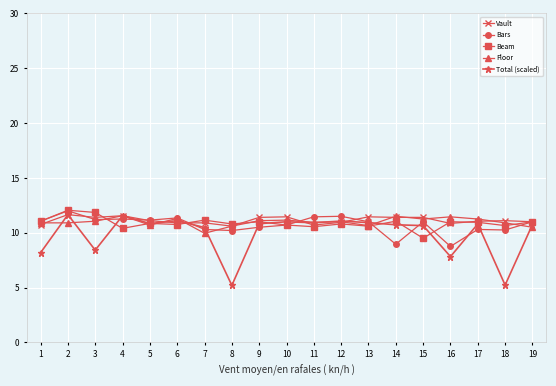

True or false: Vault has more than 0 points higher than both neighbors.

True